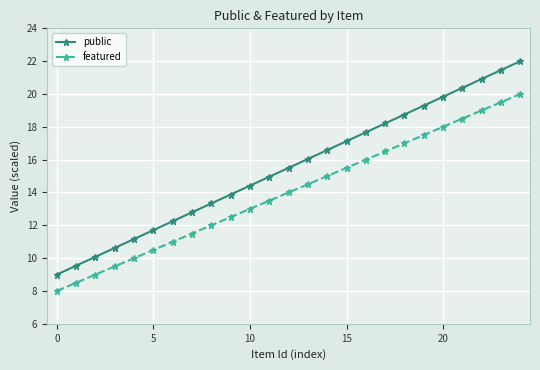

What are all the series names shown in the legend?

public, featured